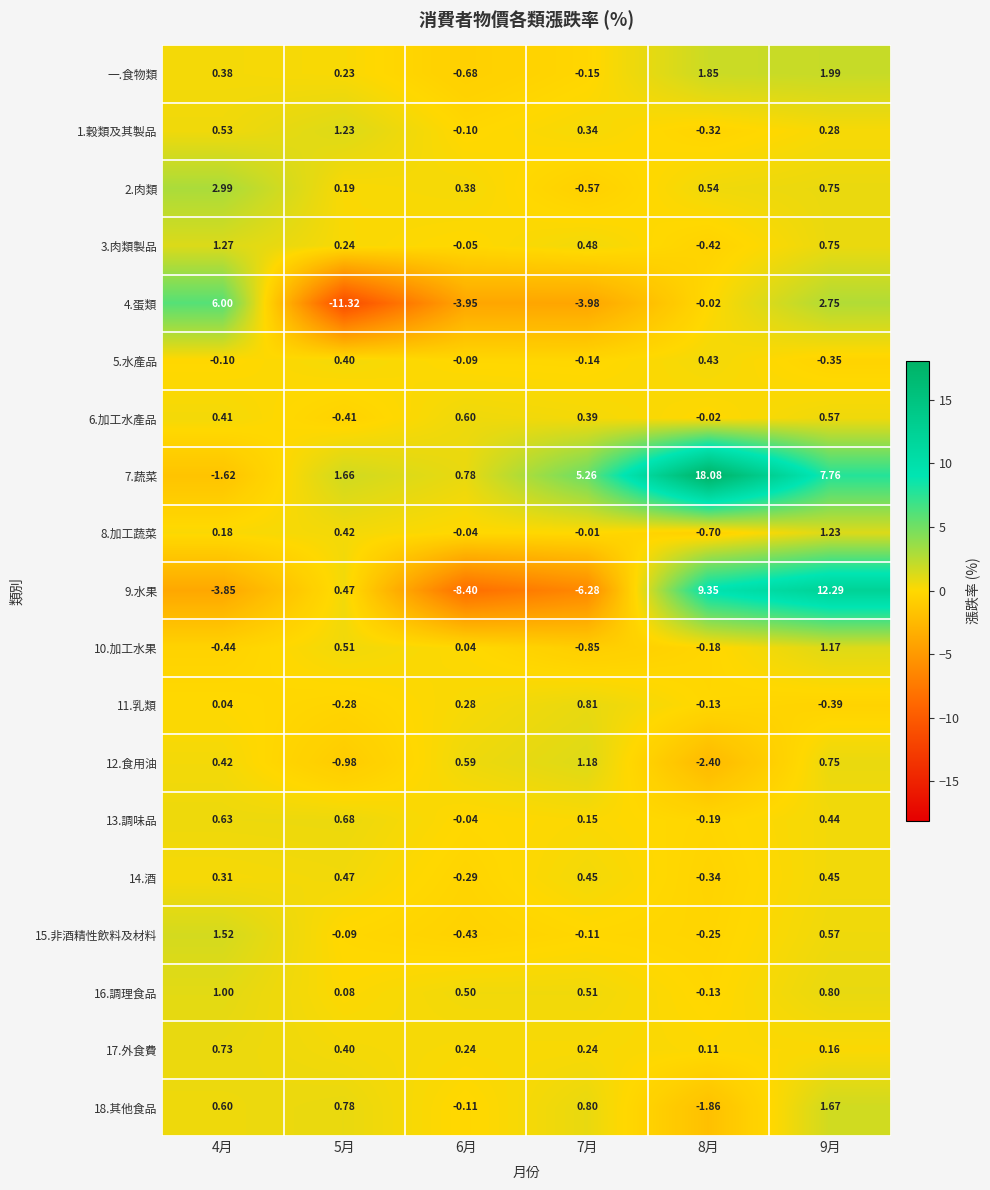

Is the value of 10.加工水果 at 6月 greater than the value of 12.食用油 at 4月?

No